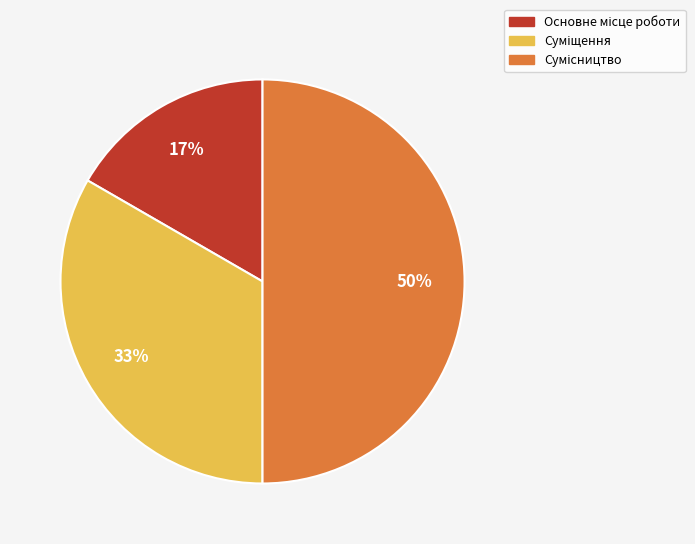

To the nearest percent, what is the average slice percentage?

33%